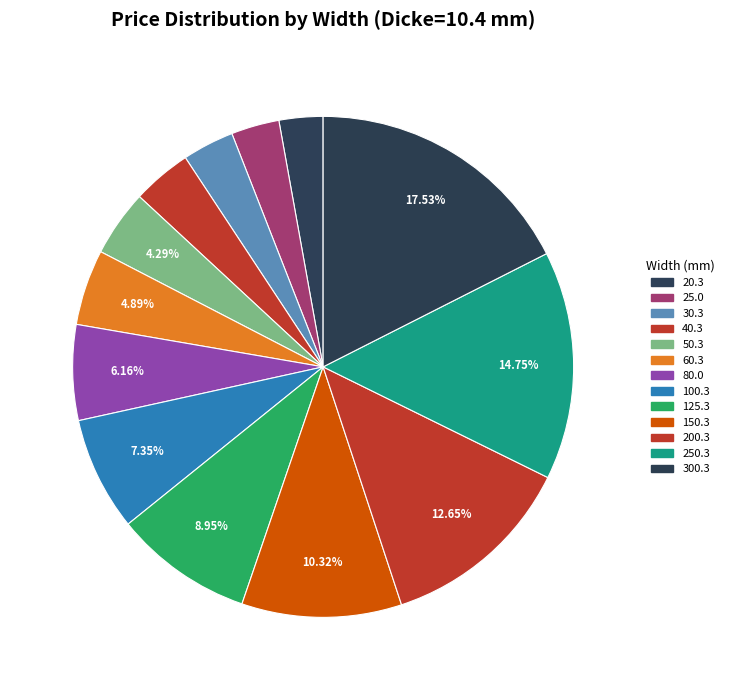

The 100.3 slice represents 1% of the pie. True or false?

False